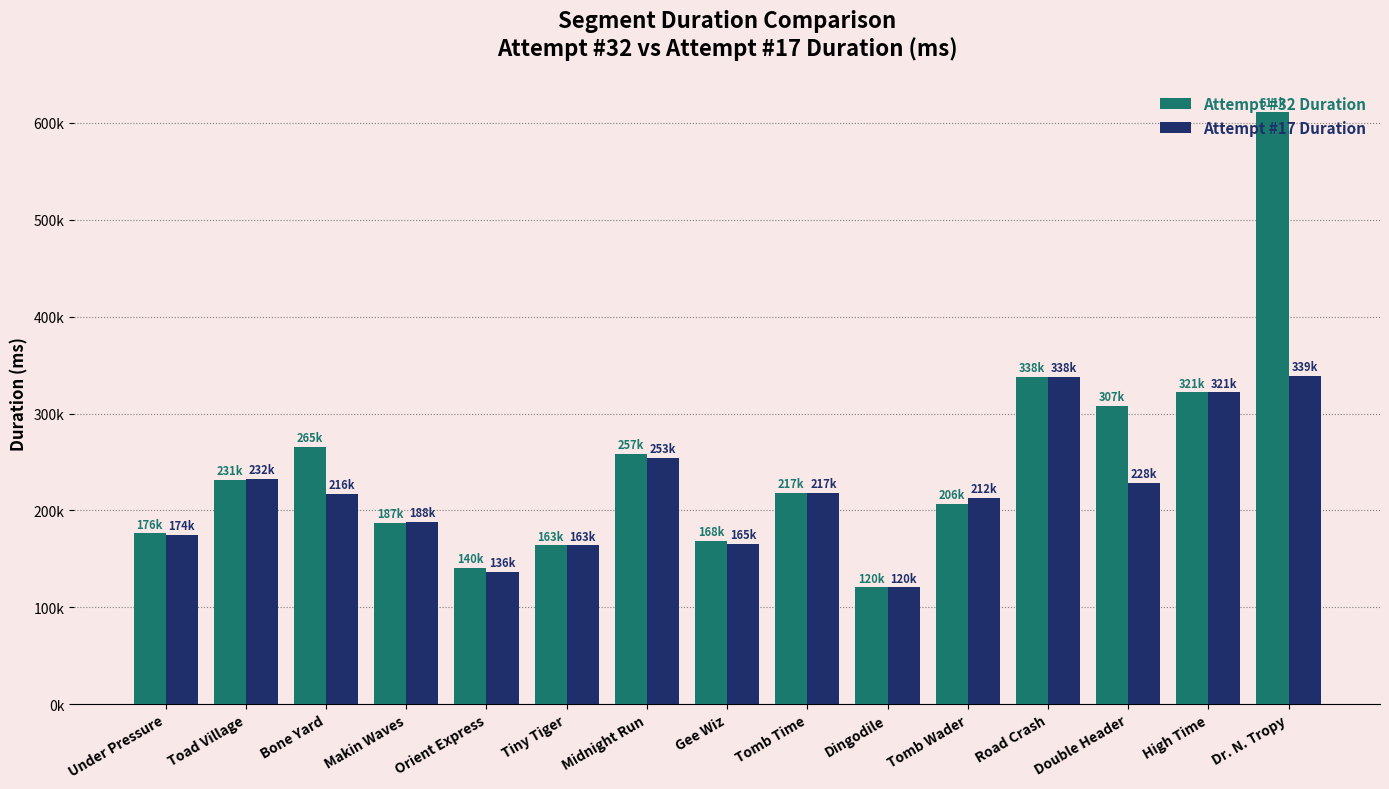

Which category has the lowest value across all series?

Dingodile